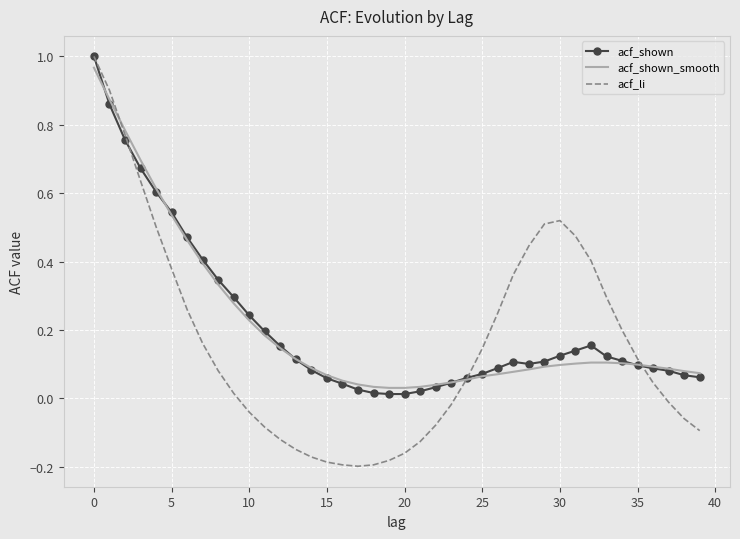

Which series has the largest range (max minus min)?

acf_li